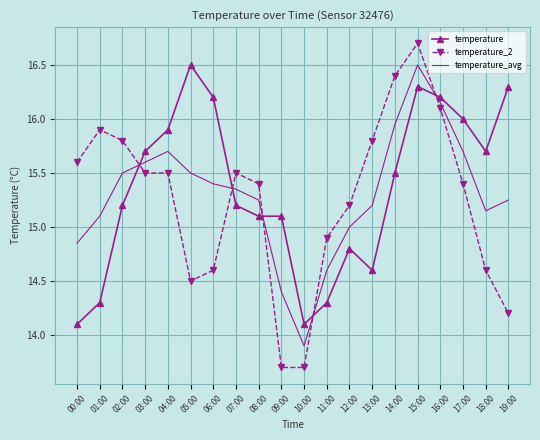

How many interior local peaks does the temperature_avg series have?

2